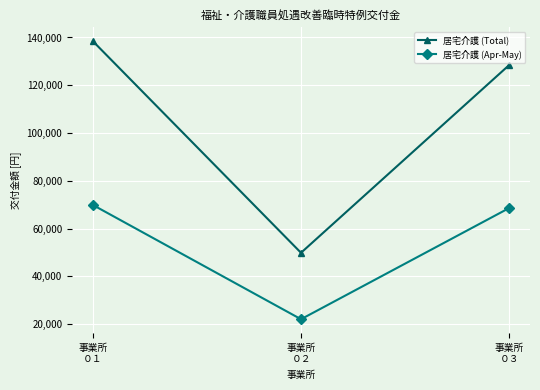

At 事業所
０２, list the series in order from largest to smallest.

居宅介護 (Total), 居宅介護 (Apr-May)